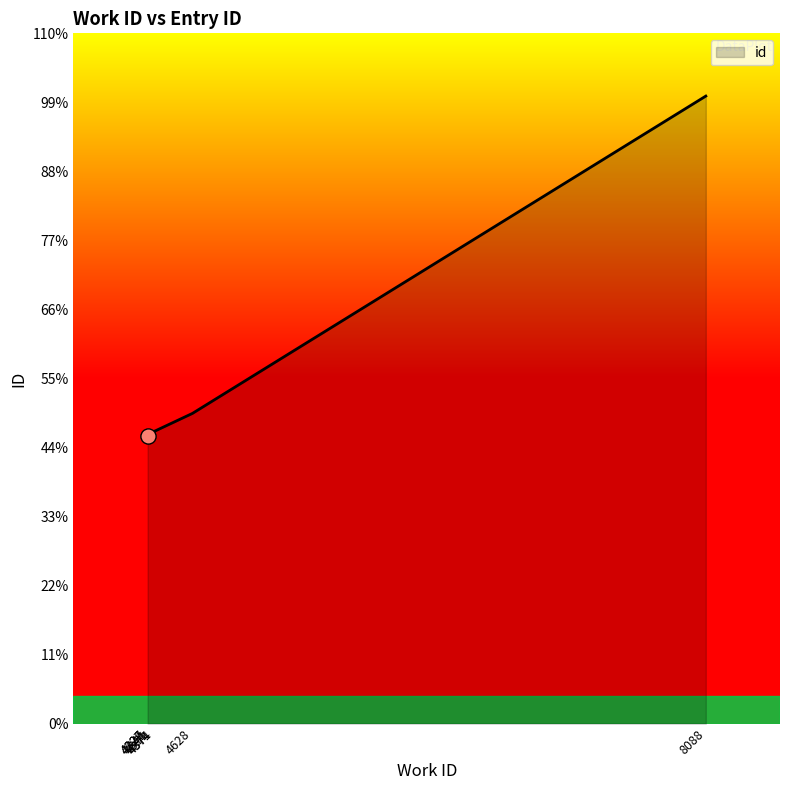

Which has a higher value, 4341 or 4327?

4341